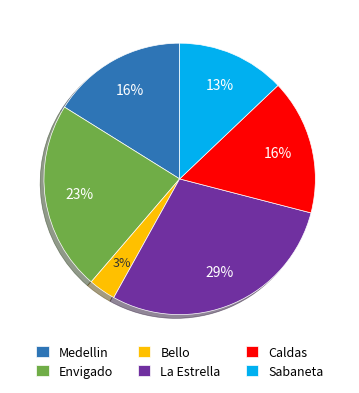

Which has a higher value, Sabaneta or Bello?

Sabaneta